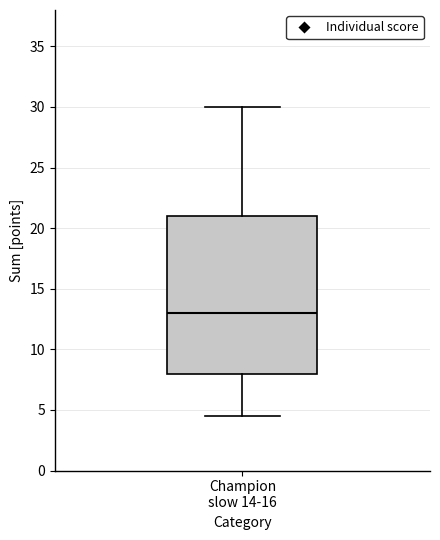

Read this box plot against the y-axis: the position of the median line, the range covered by the box, and the ends of both whiskers. The values are not printed on the chart, so give them approximately, as read against the axis.

median 13.0, box 8.0 to 21.0, whiskers 4.5 to 30.0